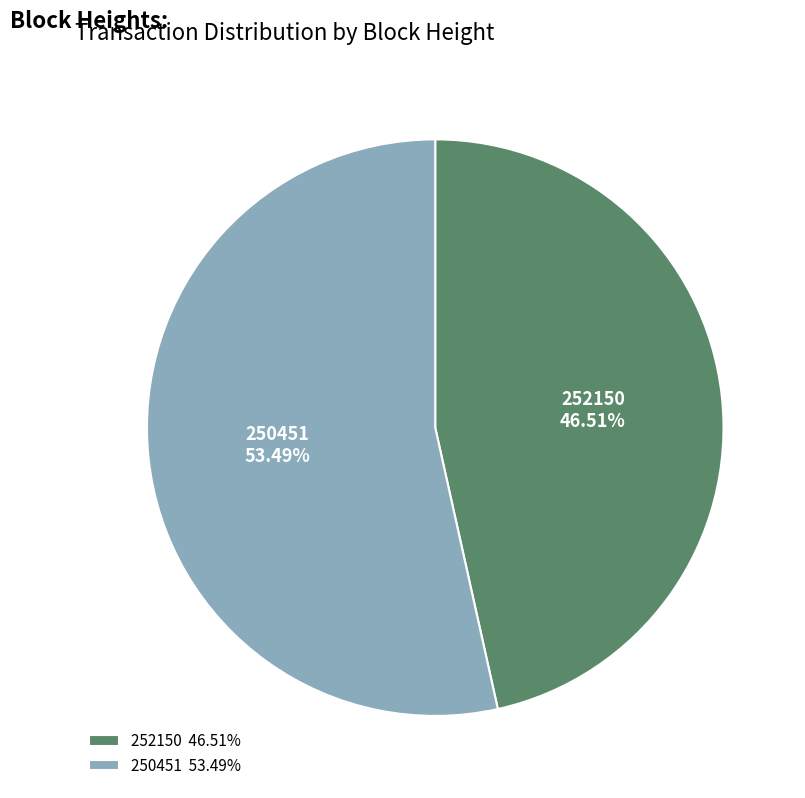

Combined, do 252150 and 250451 account for over 50%?

Yes